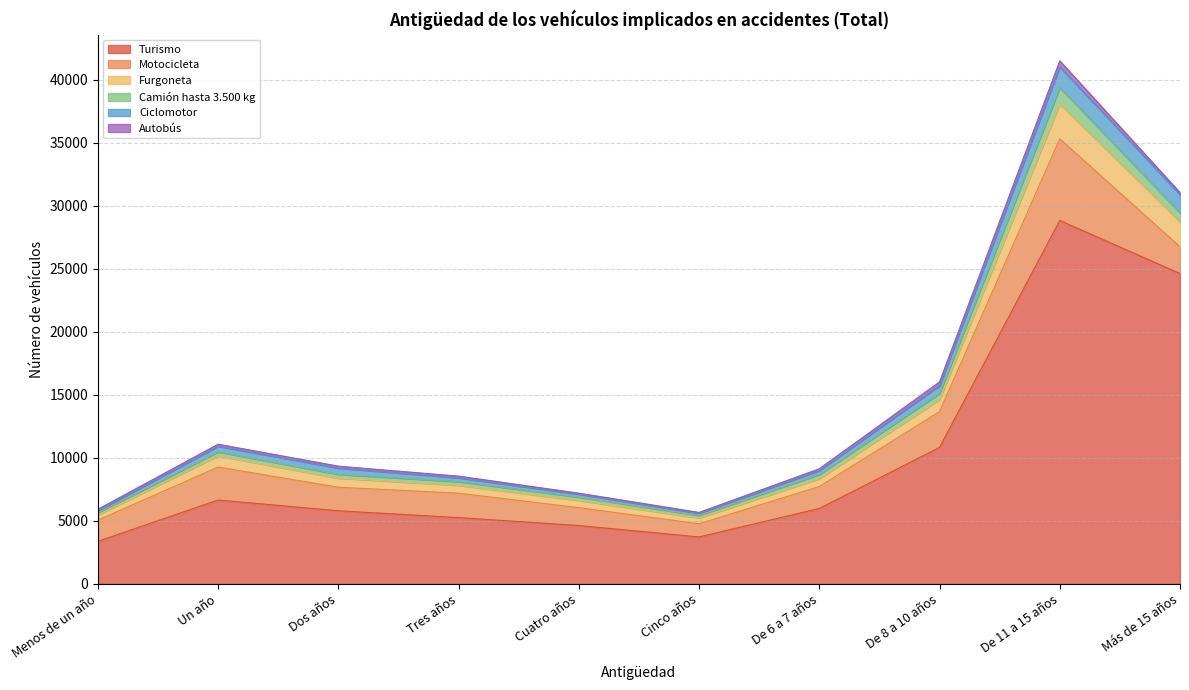

What is the maximum value for Turismo?

28820